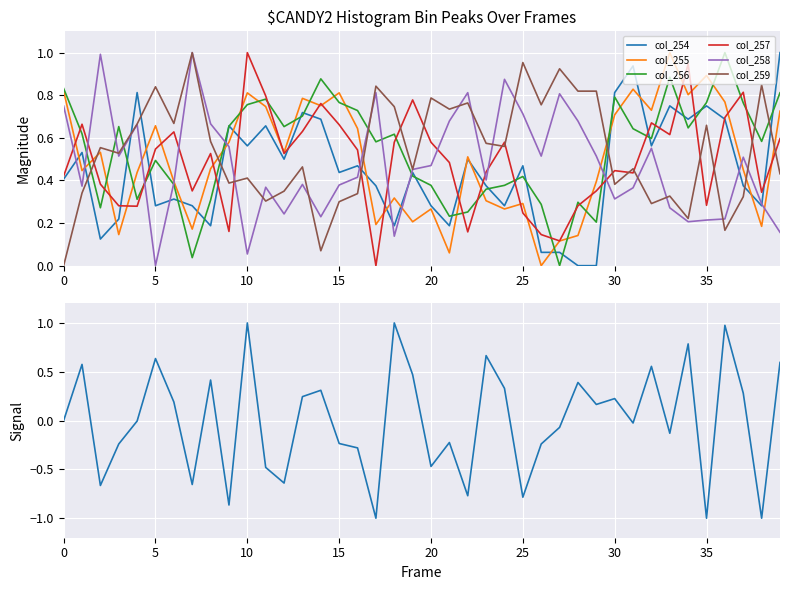

True or false: col_256 has a value of 0.5 at 11.

False